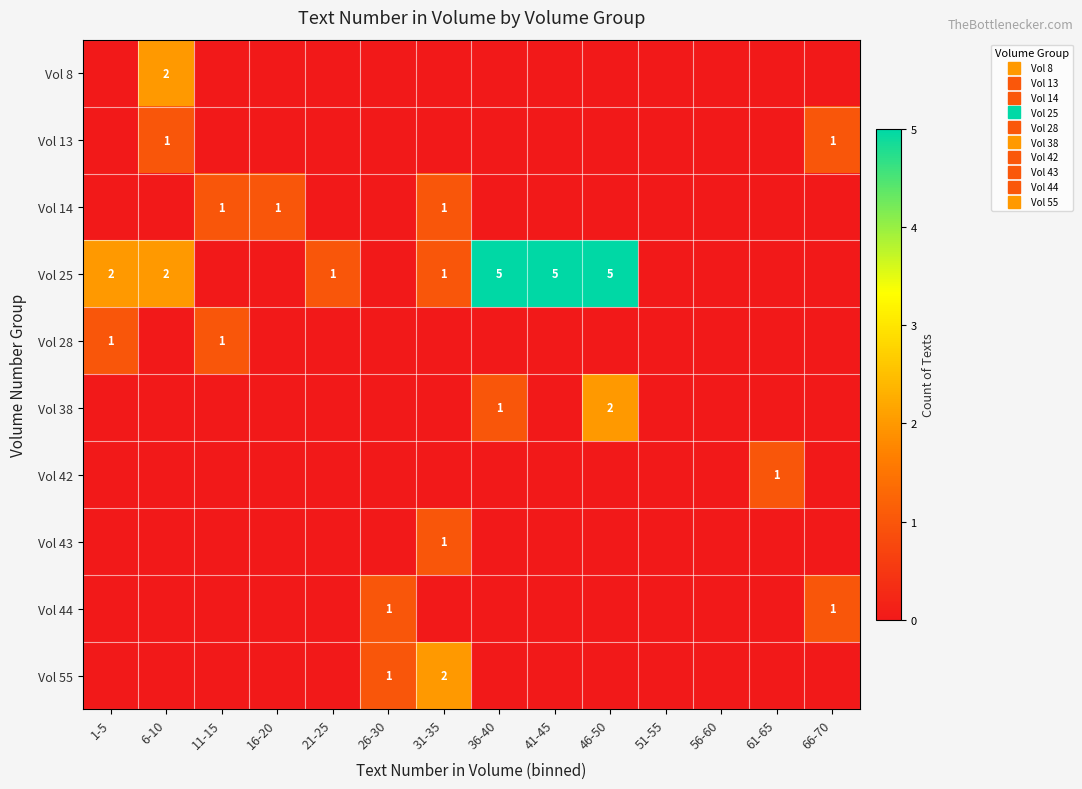

At how many categories does at least one series exceed 1?

6